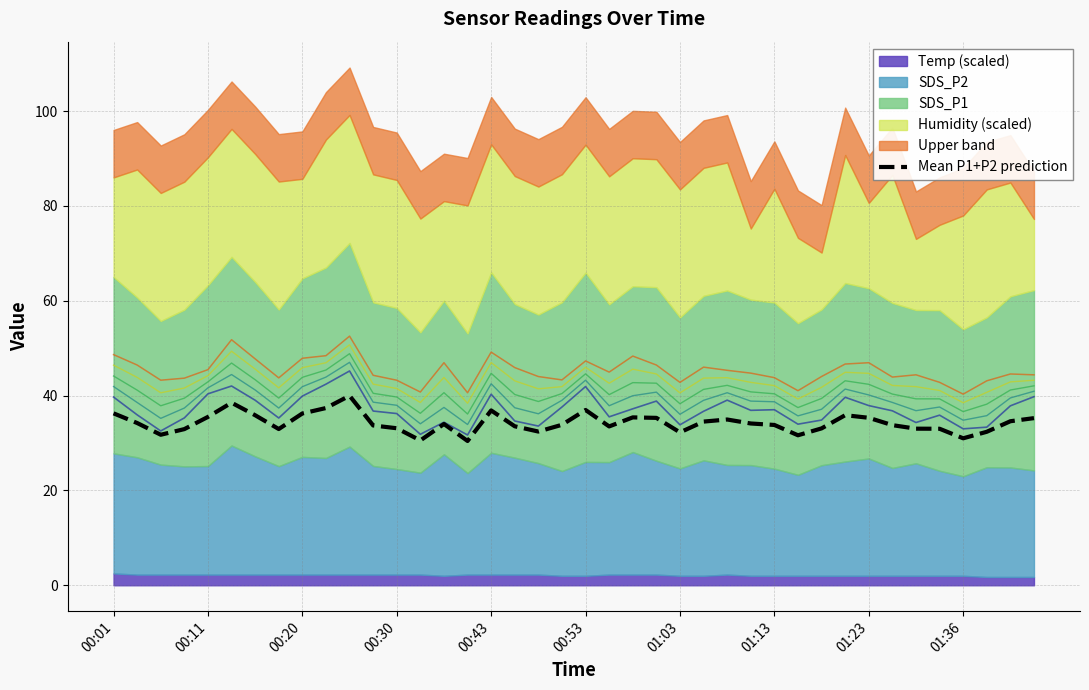

What is the difference between the maximum and minimum values?

9.5